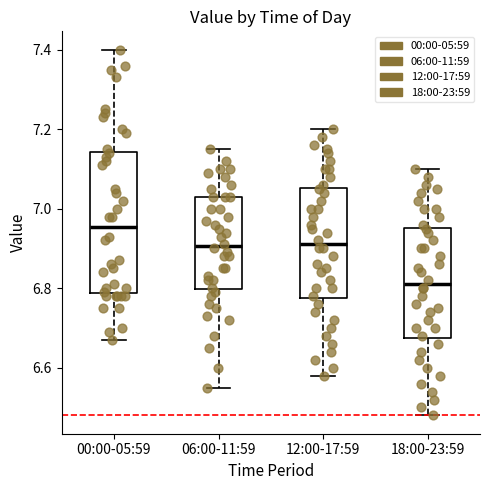

Which box is the tallest, from its lower edge to its upper edge?

00:00-05:59